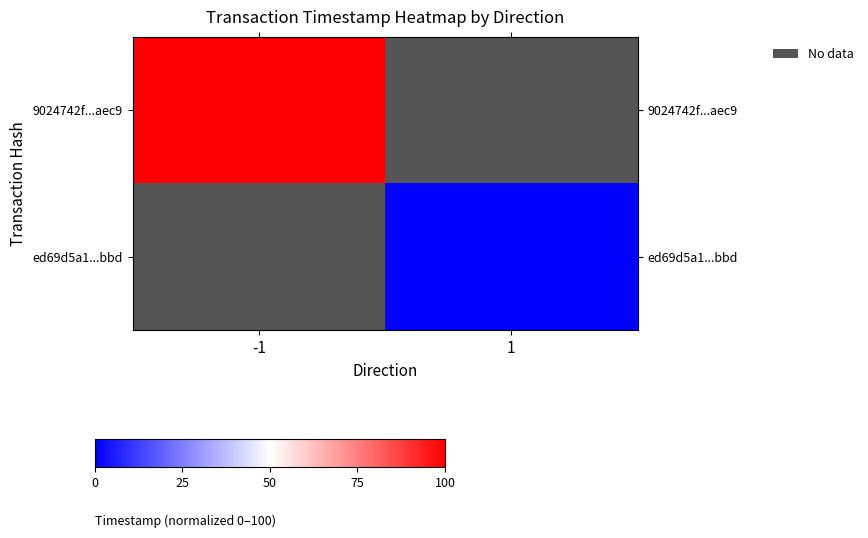

List the series in order of their peak value, highest first.

9024742f...aec9, ed69d5a1...bbd